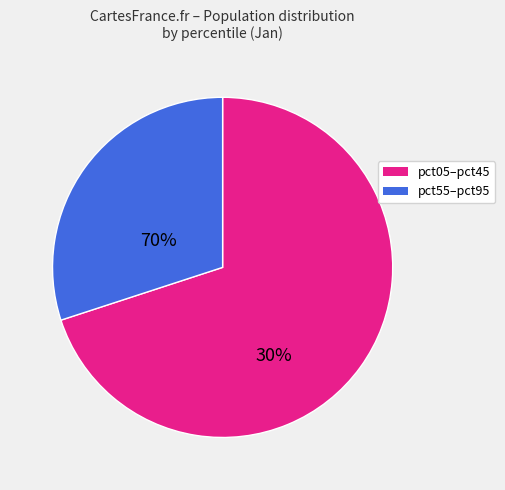

Is there any slice that represents more than half of the pie?

Yes